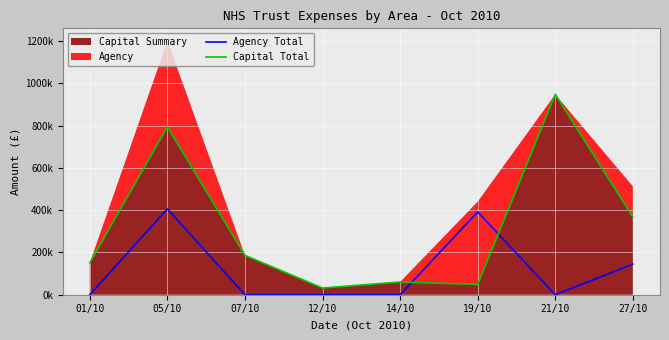

True or false: Agency Total has a value of 0.0 at 07/10.

True